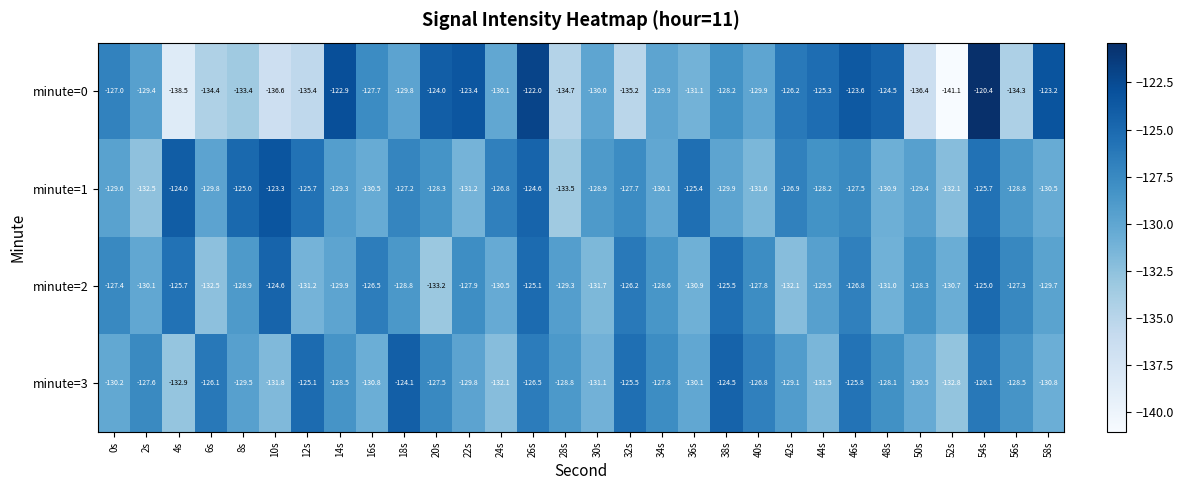

At which category is the sum across all series the highest?

54s